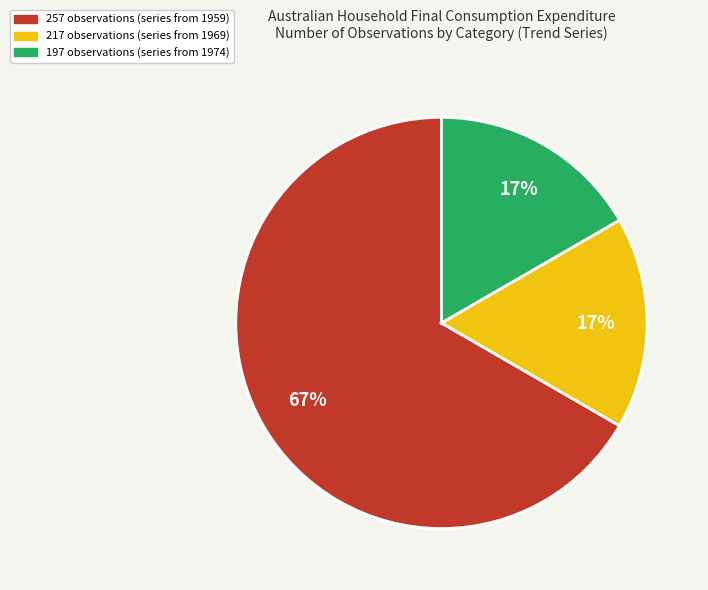

To the nearest percent, what is the difference between the largest and smallest slice percentages?

50%